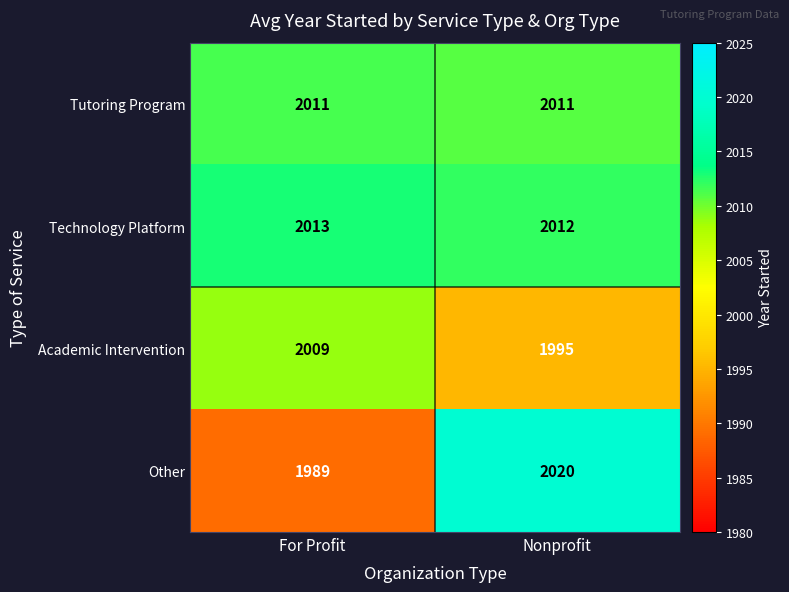

Which series has the largest total across all categories?

Technology Platform